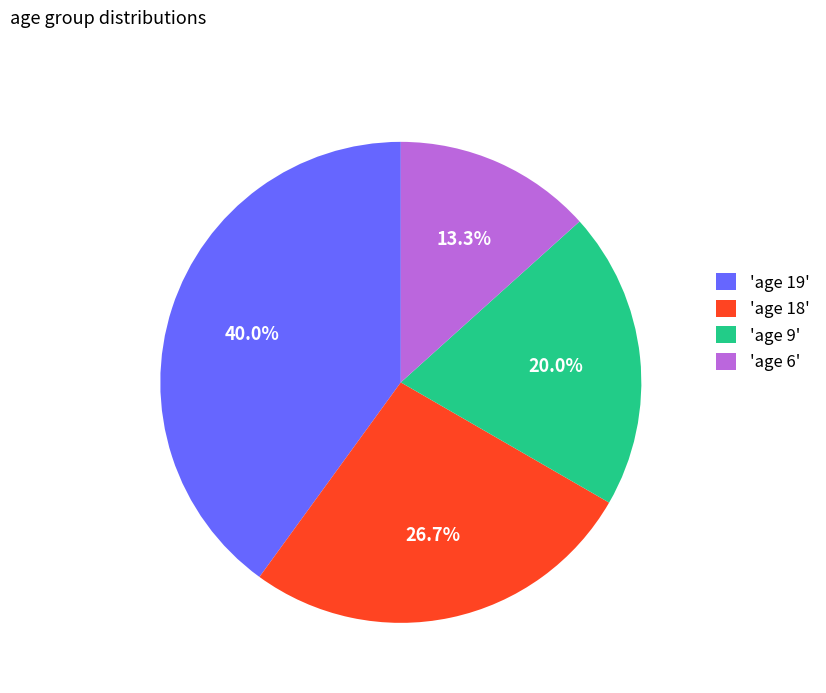

To the nearest percent, what is the difference between the largest and smallest slice percentages?

27%